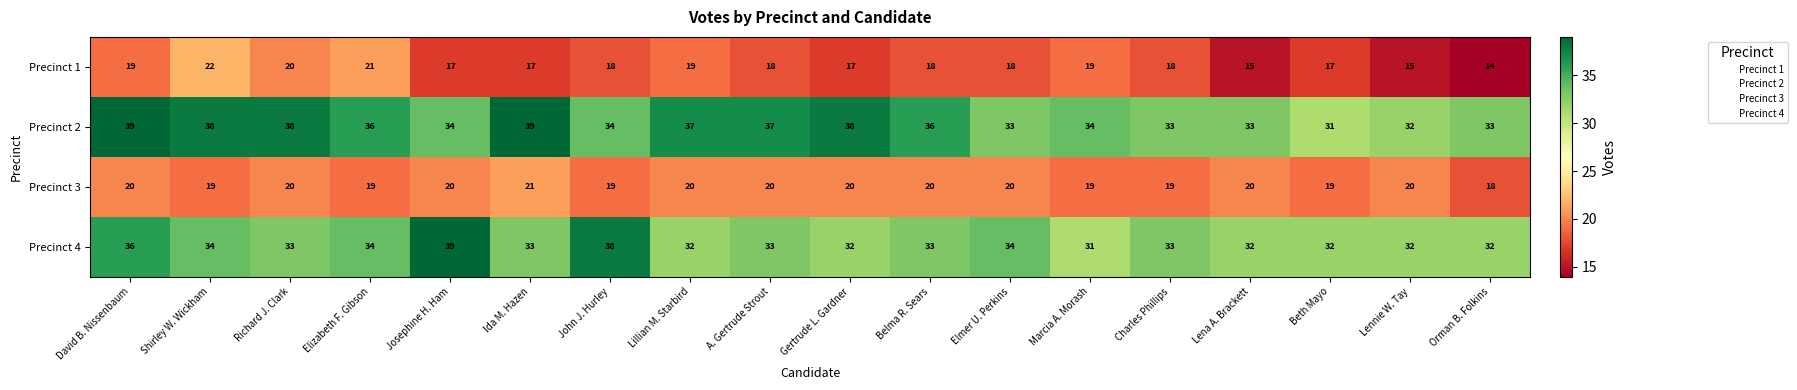

How many data points does each series have?

18